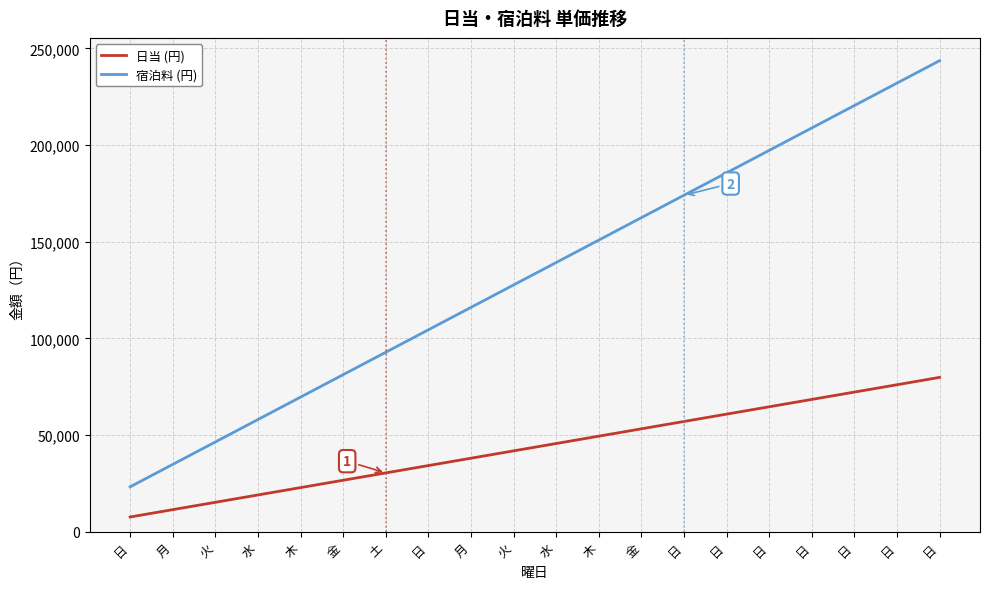

What is the difference between the maximum and minimum values in the 日当 (円) series?

72200